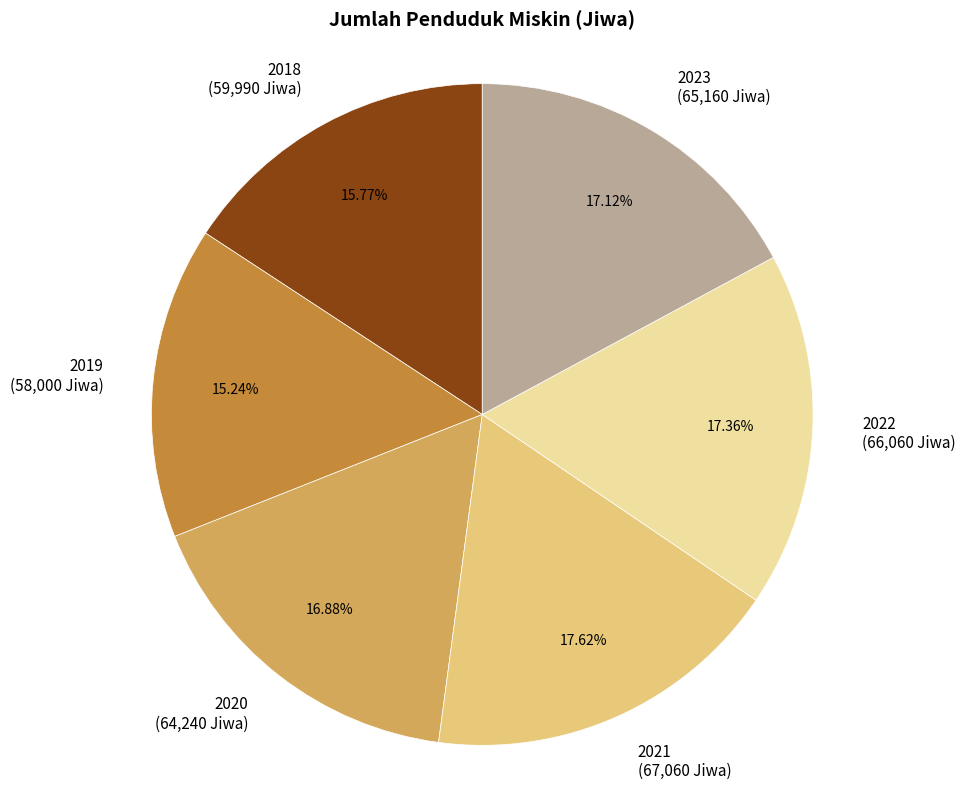

Do 2023 and 2022 together represent more than half of the pie?

No